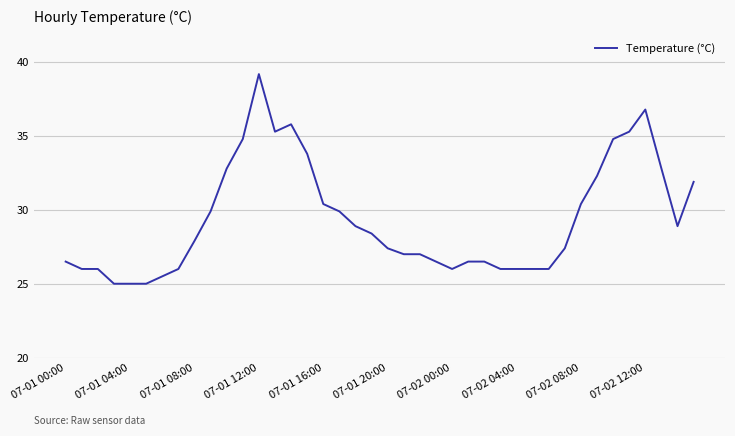

What is the difference between the second highest and minimum values?

11.8